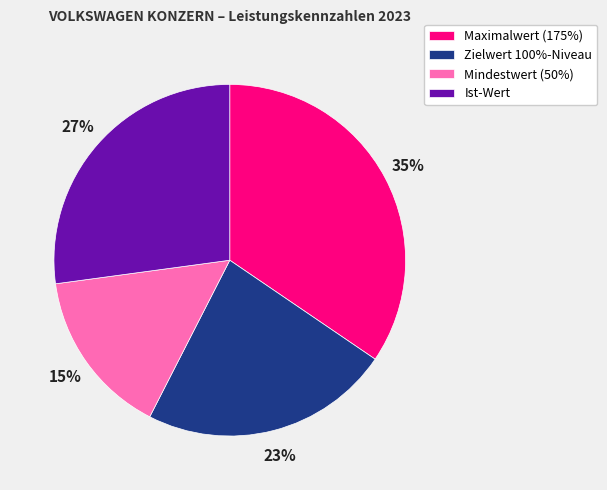

To the nearest percent, what is the combined percentage of Maximalwert (175%) and Zielwert 100%-Niveau?

58%